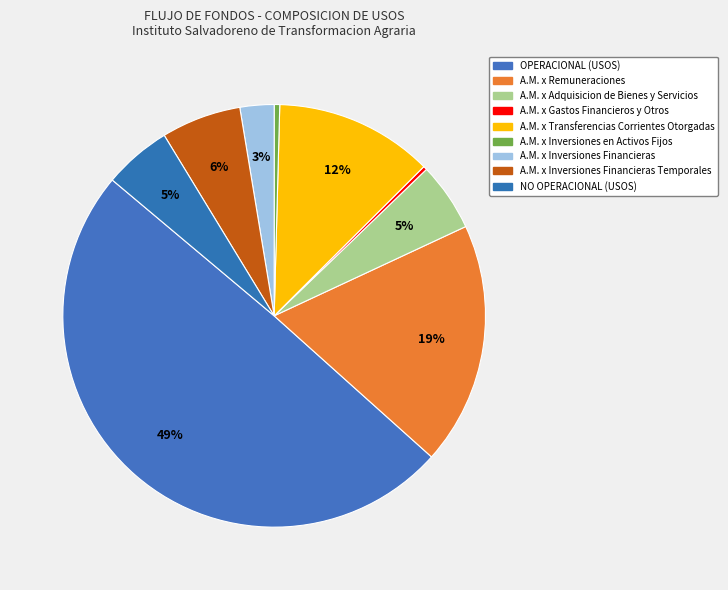

Does any single category account for the majority?

No